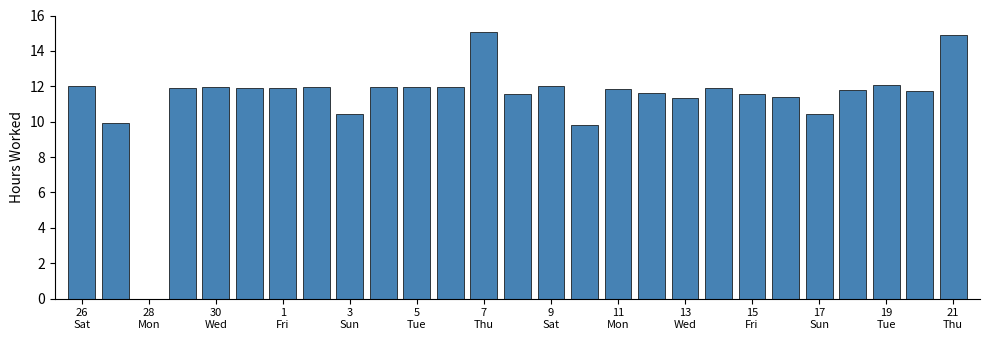

How many positive values are there?

26